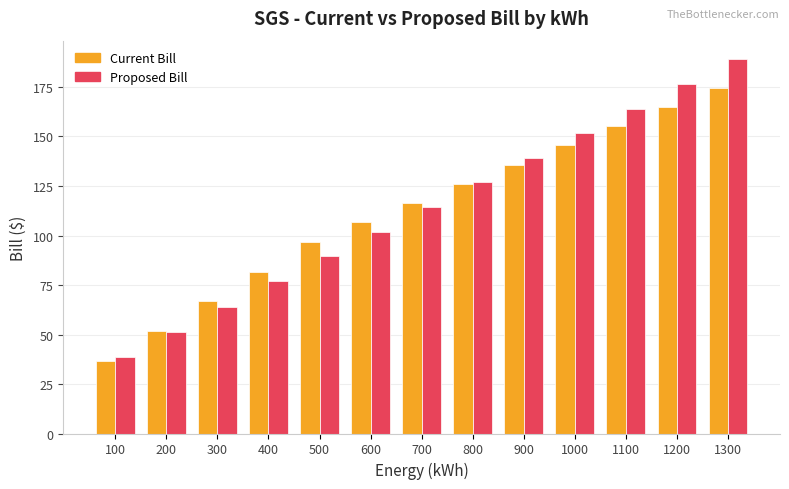

What is the maximum value shown in the chart?

189.0